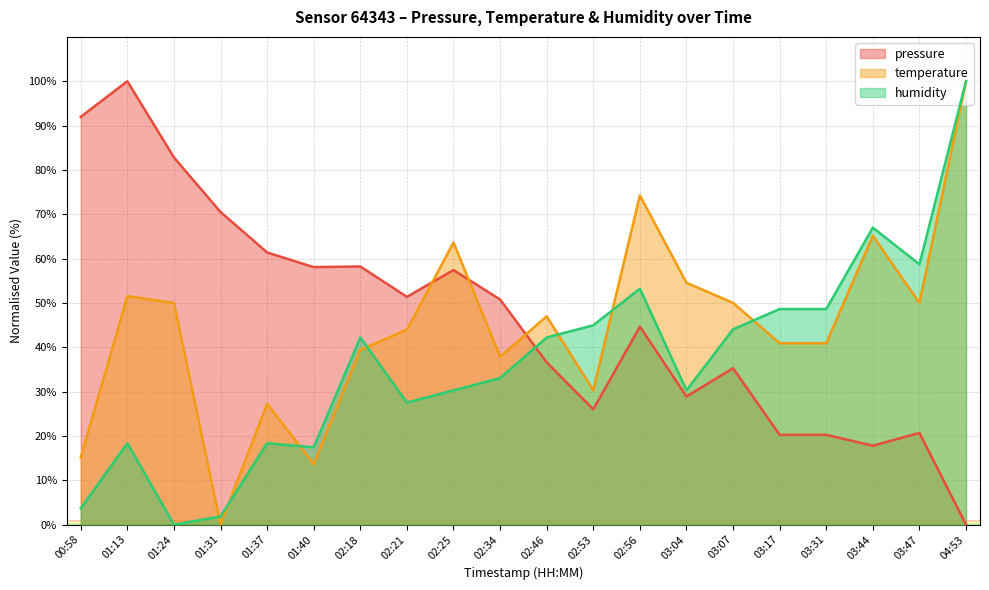

At 01:31, list the series in order from smallest to largest.

temperature, humidity, pressure